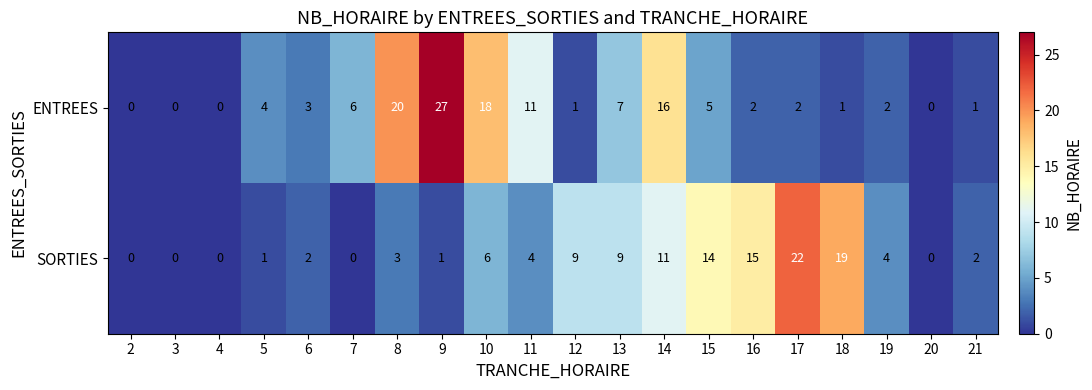

What is the sum of all ENTREES values?

126